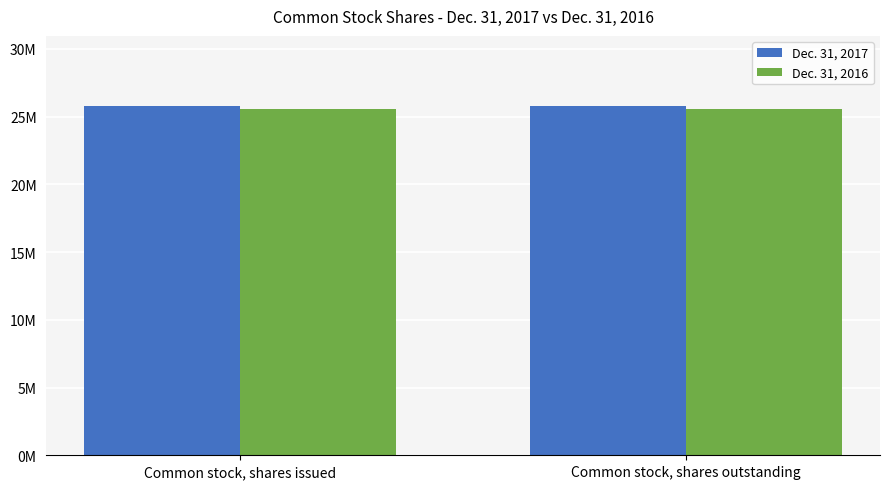

Does the chart contain stacked bars?

No